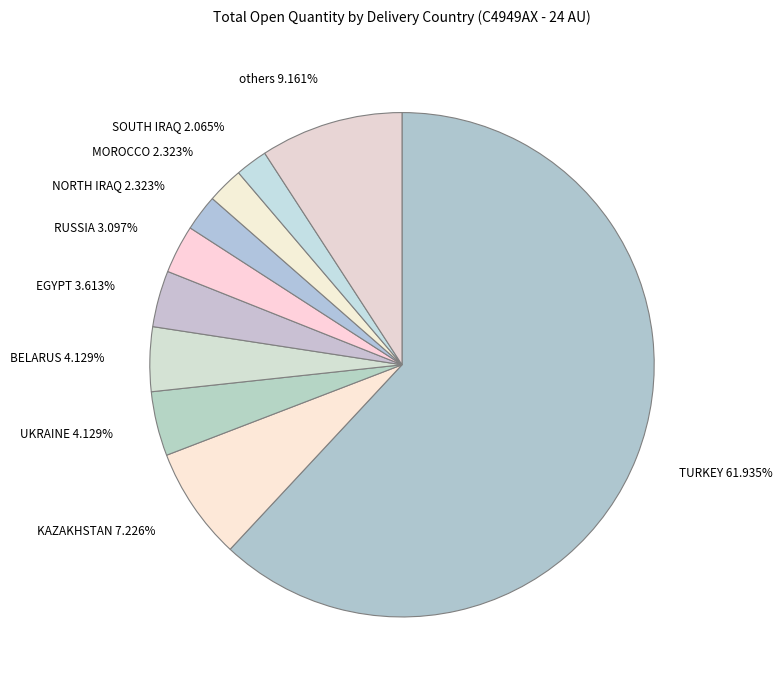

Which slice is the largest?

TURKEY 61.935%